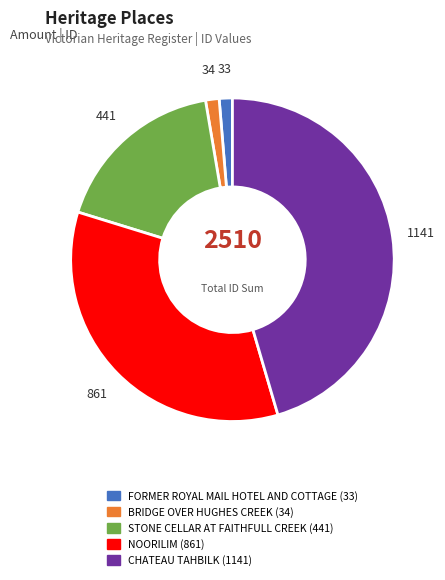

Is STONE CELLAR AT FAITHFULL CREEK the majority of the pie?

No